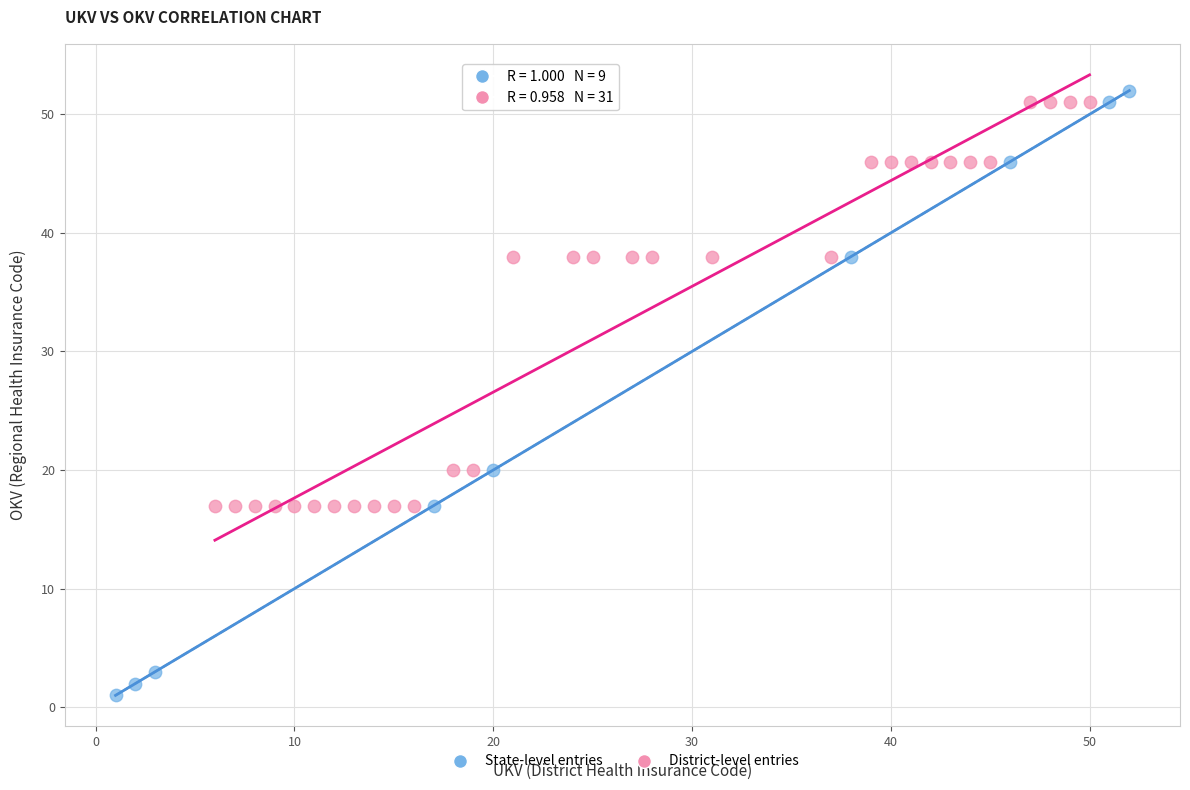

Which series reaches the minimum Y coordinate?

State-level entries